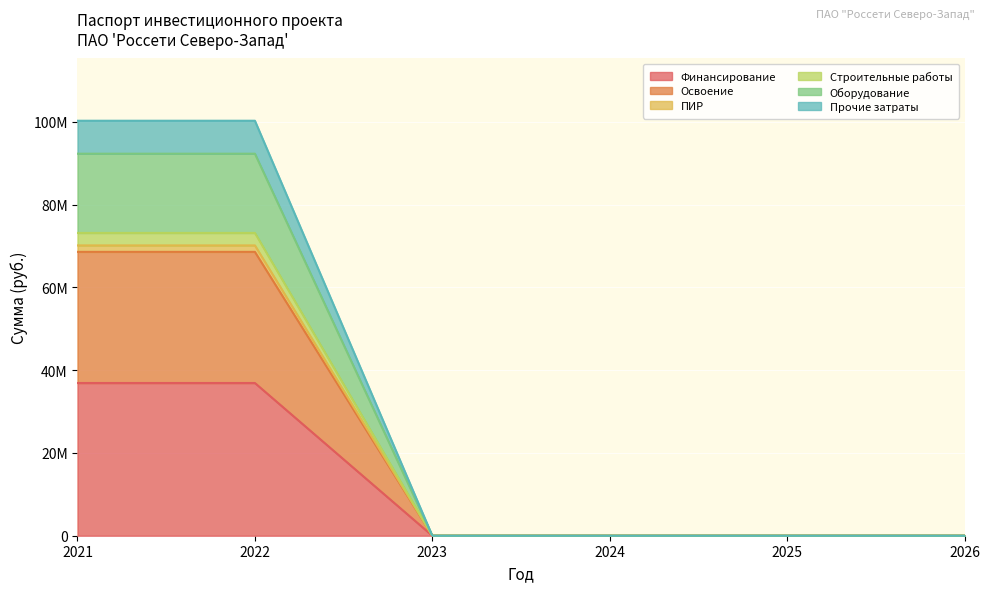

Which category has the lowest value in the ПИР series?

2023